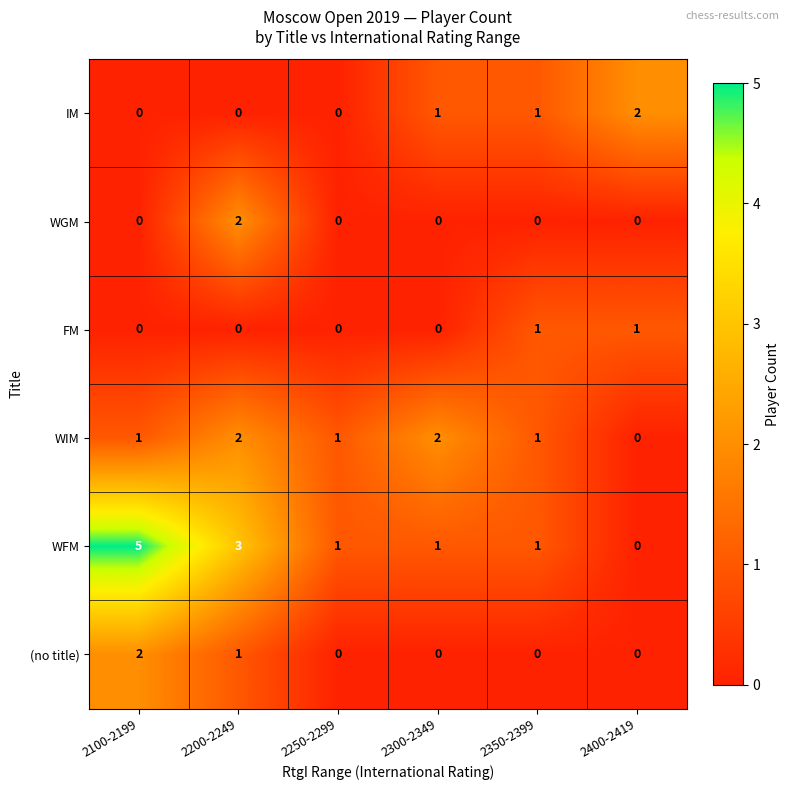

Is the value of IM at 2100-2199 greater than the value of WIM at 2300-2349?

No